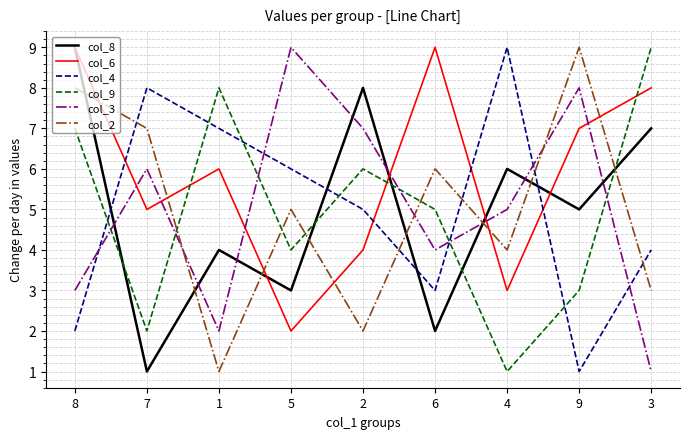

Reading left to right, transcribe all the data shown in this chart.

col_8: 8=9	7=1	1=4	5=3	2=8	6=2	4=6	9=5	3=7
col_6: 8=9	7=5	1=6	5=2	2=4	6=9	4=3	9=7	3=8
col_4: 8=2	7=8	1=7	5=6	2=5	6=3	4=9	9=1	3=4
col_9: 8=7	7=2	1=8	5=4	2=6	6=5	4=1	9=3	3=9
col_3: 8=3	7=6	1=2	5=9	2=7	6=4	4=5	9=8	3=1
col_2: 8=8	7=7	1=1	5=5	2=2	6=6	4=4	9=9	3=3